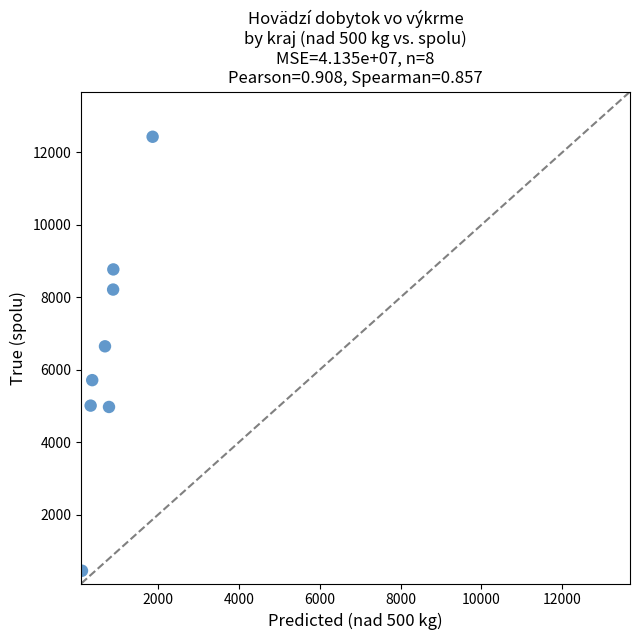

What Y value in the scatter plot is closest to 6444?

6650